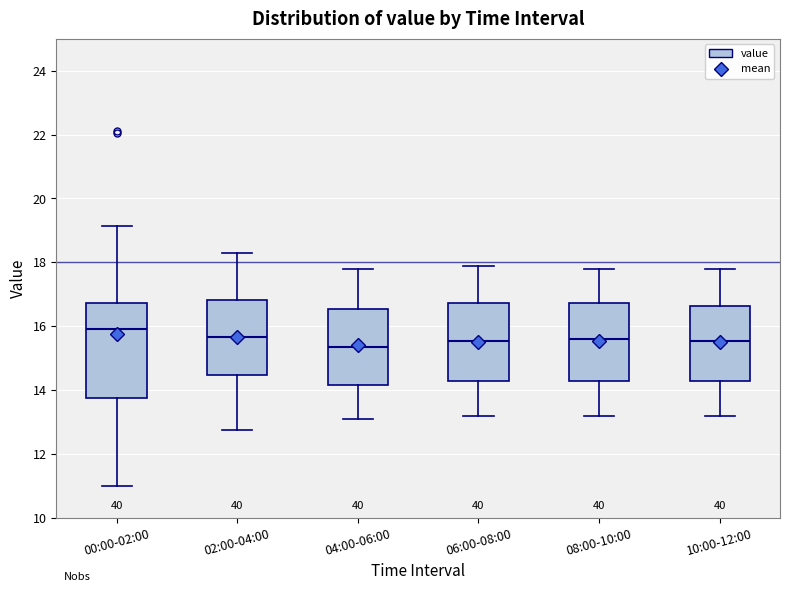

Which box's median line is the highest?

00:00-02:00